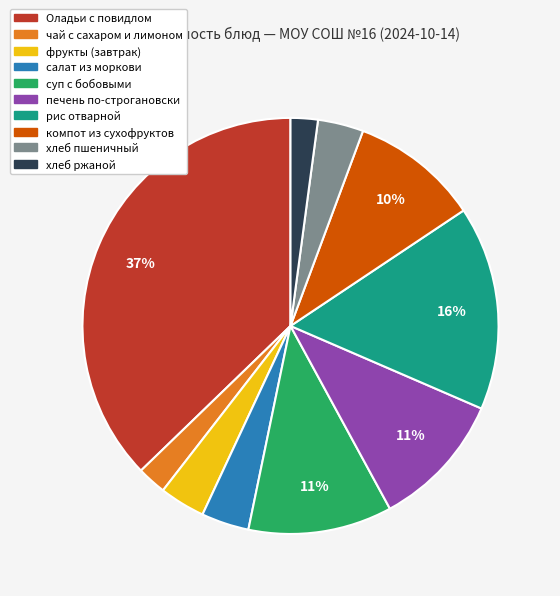

Count the number of slices in the pie.

10